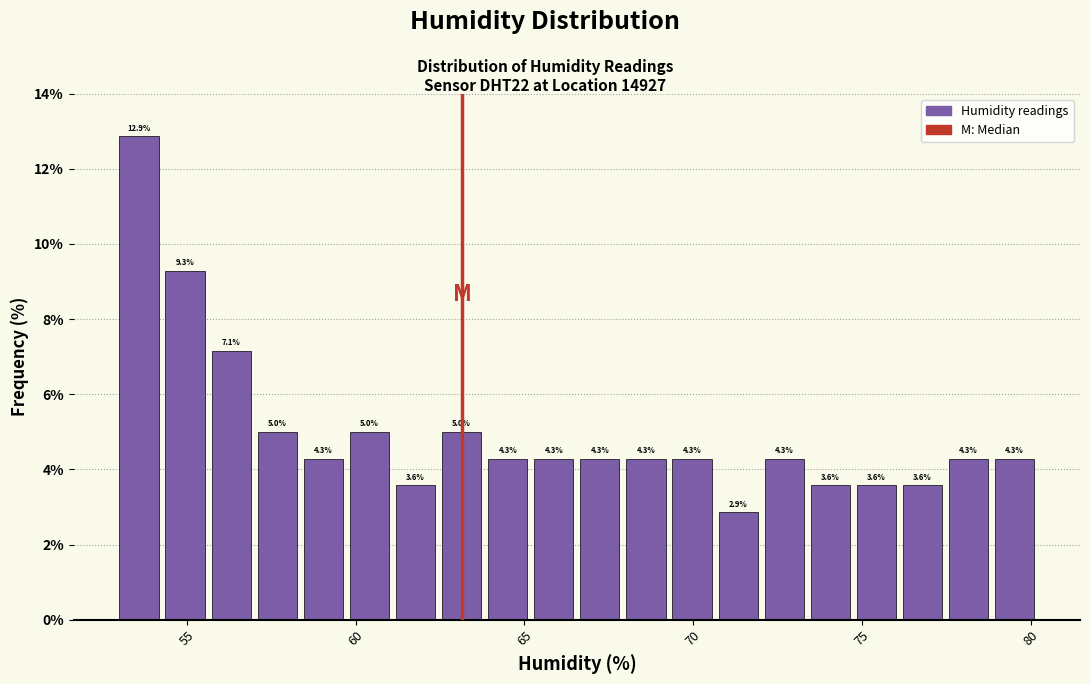

Around what value on the x-axis is the tallest bar? Give the approximate position of its centre, as read against the axis.

53.5